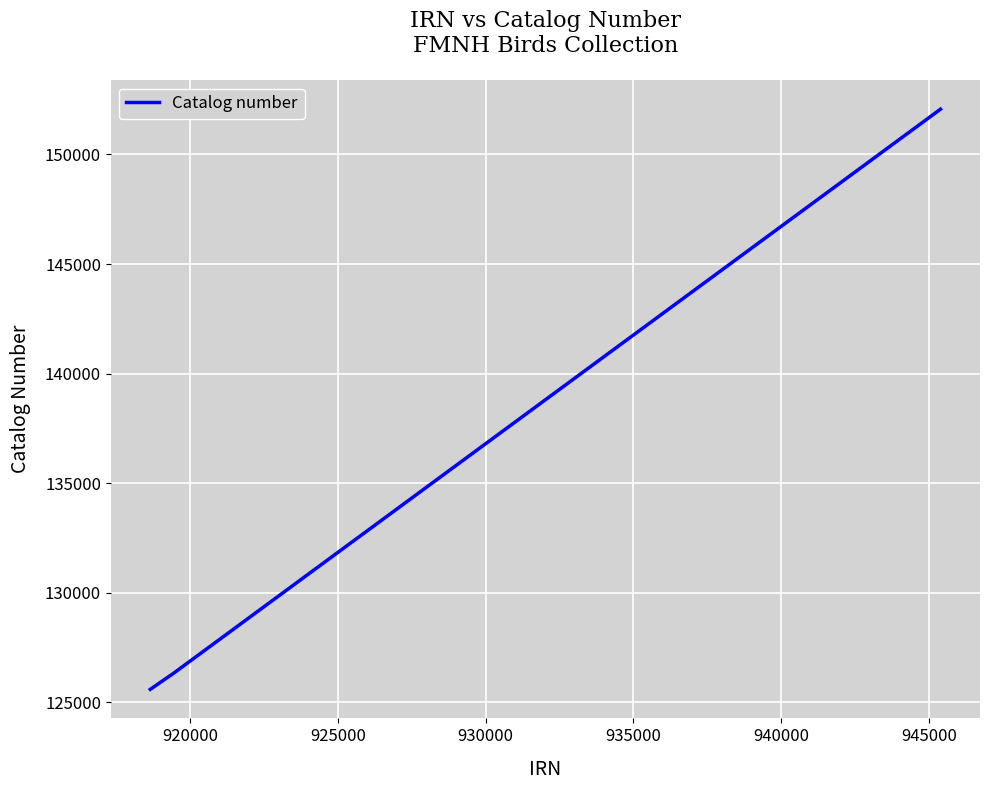

Does the chart have visible grid lines?

Yes